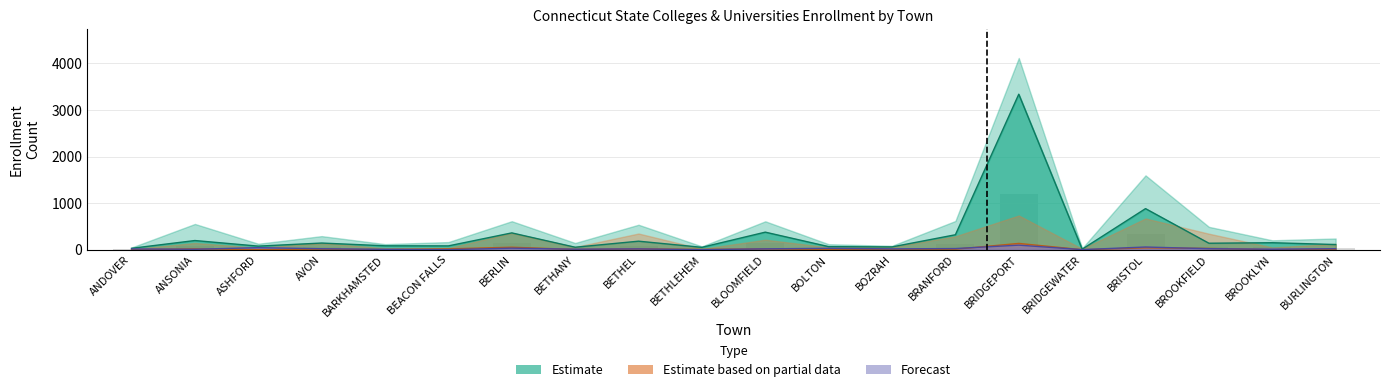

At how many categories does at least one series exceed 3098?

1